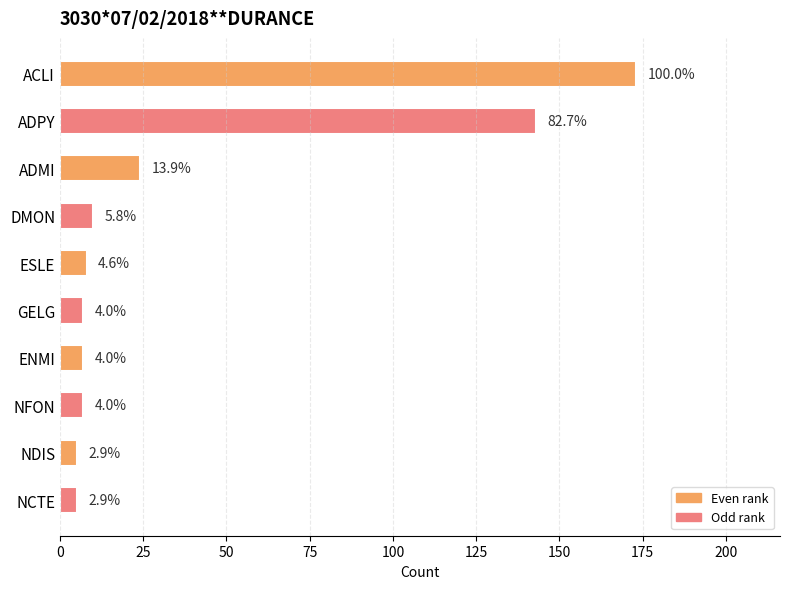

What is the average value?

39